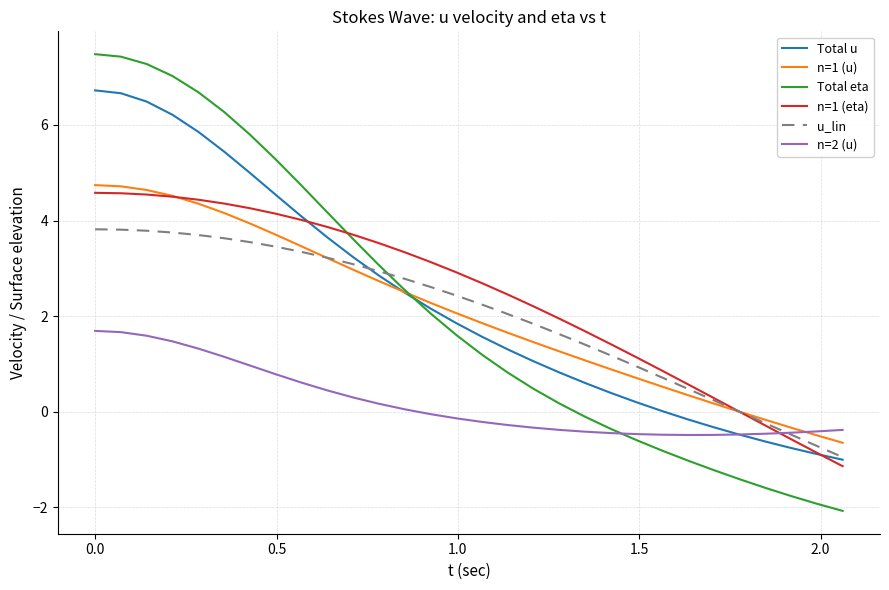

What is the smallest value displayed?

-2.1